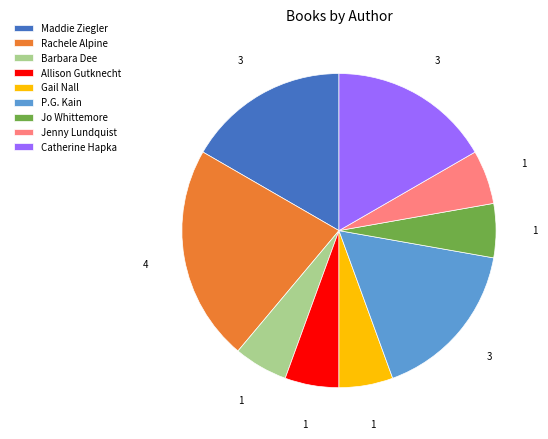

True or false: Gail Nall accounts for 6% of the total.

True